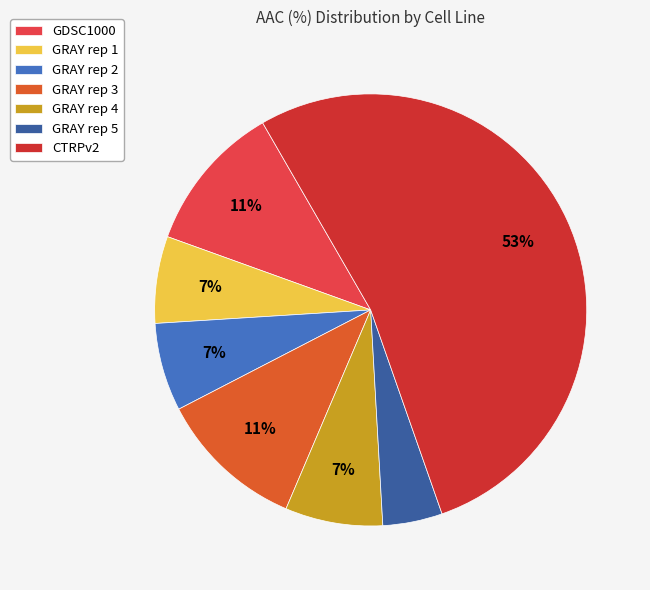

Count the number of slices in the pie.

7